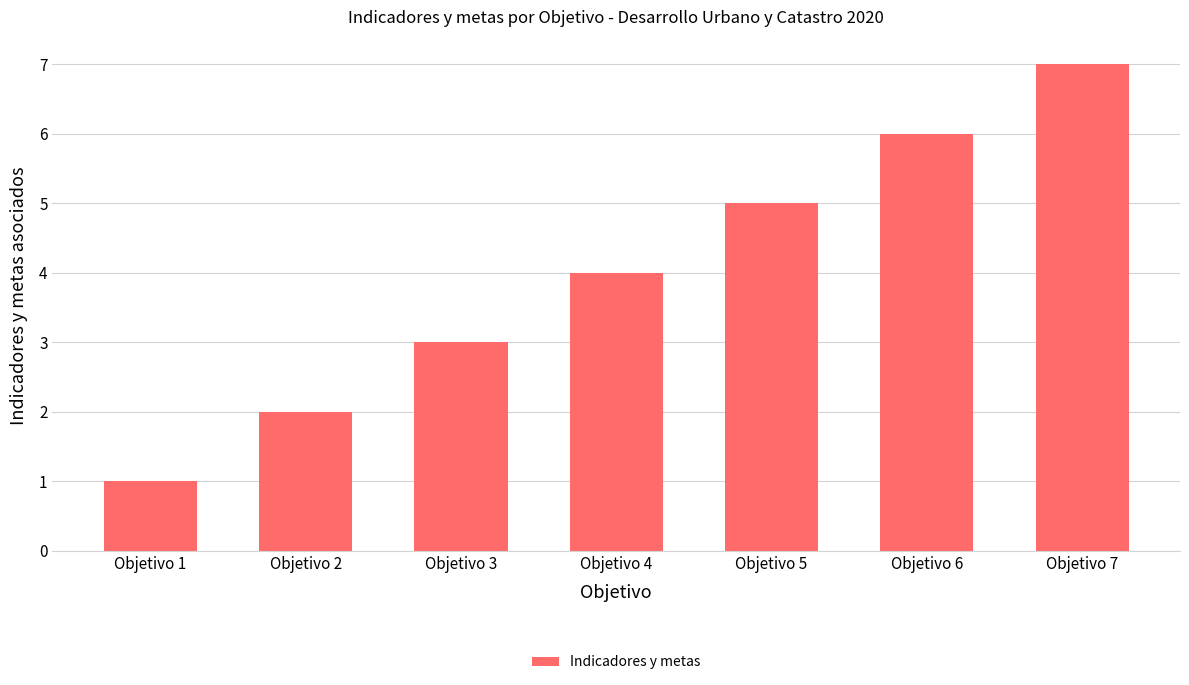

Read the value at Objetivo 6.

6